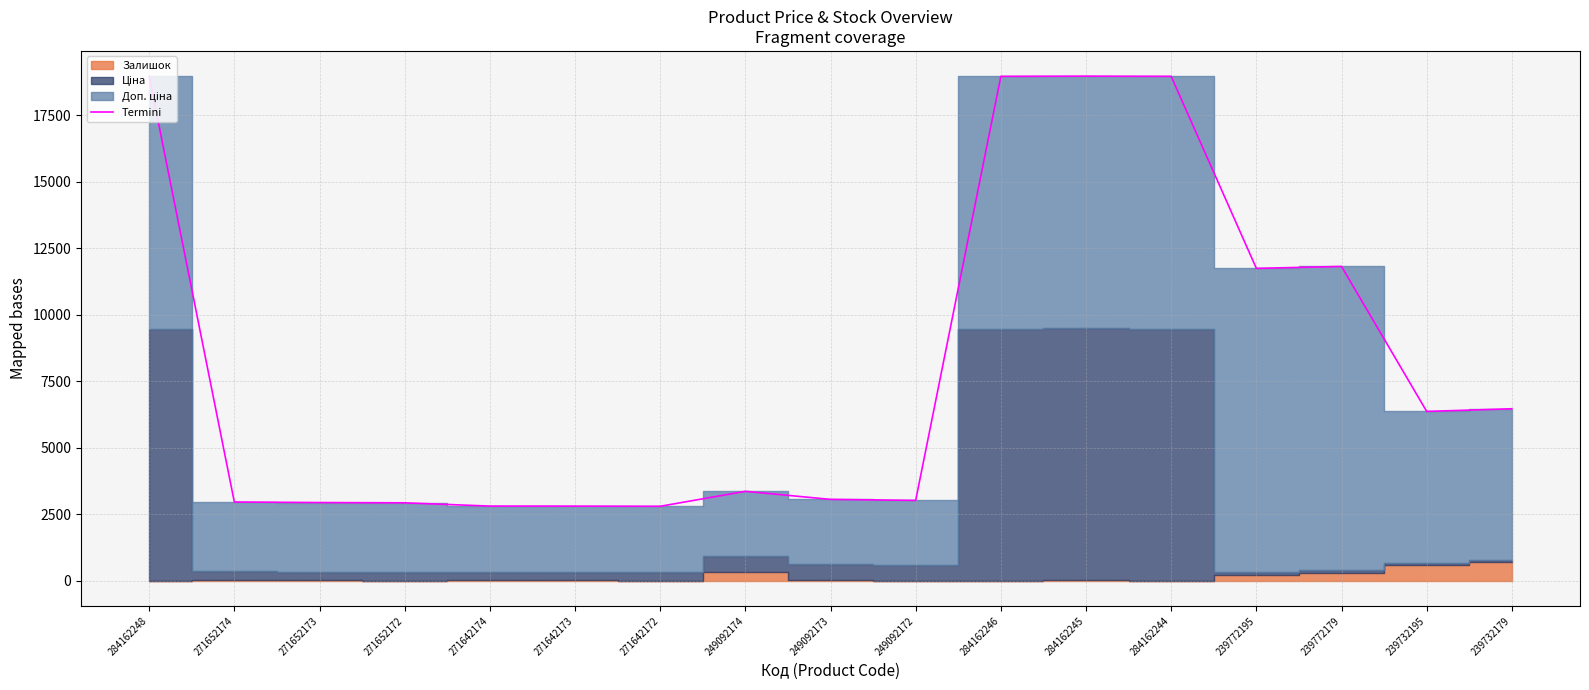

What is the sum of all values?

138893.9